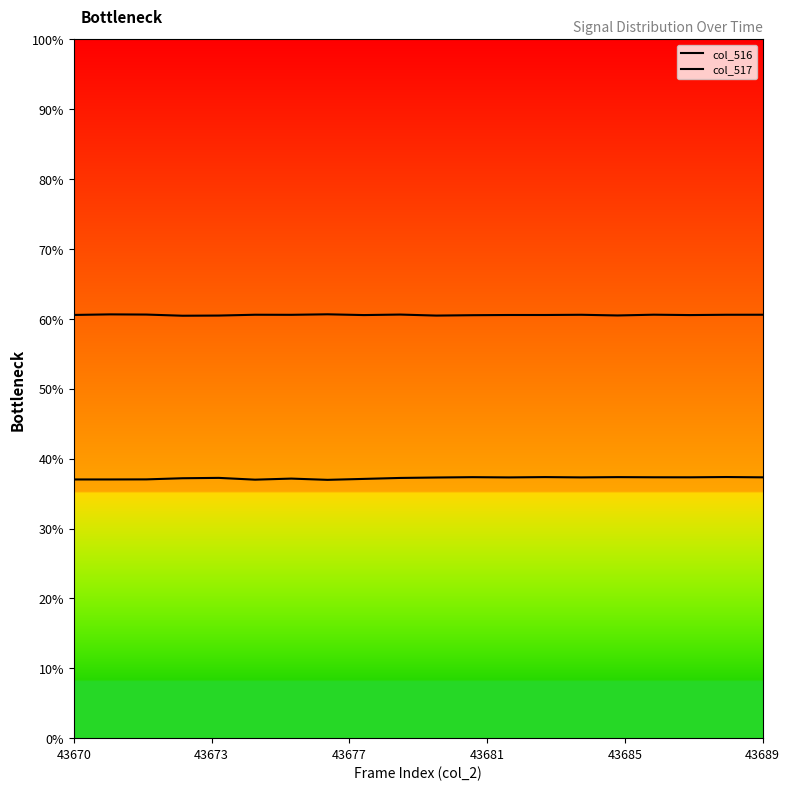

Does the chart display data point markers on the line(s)?

No